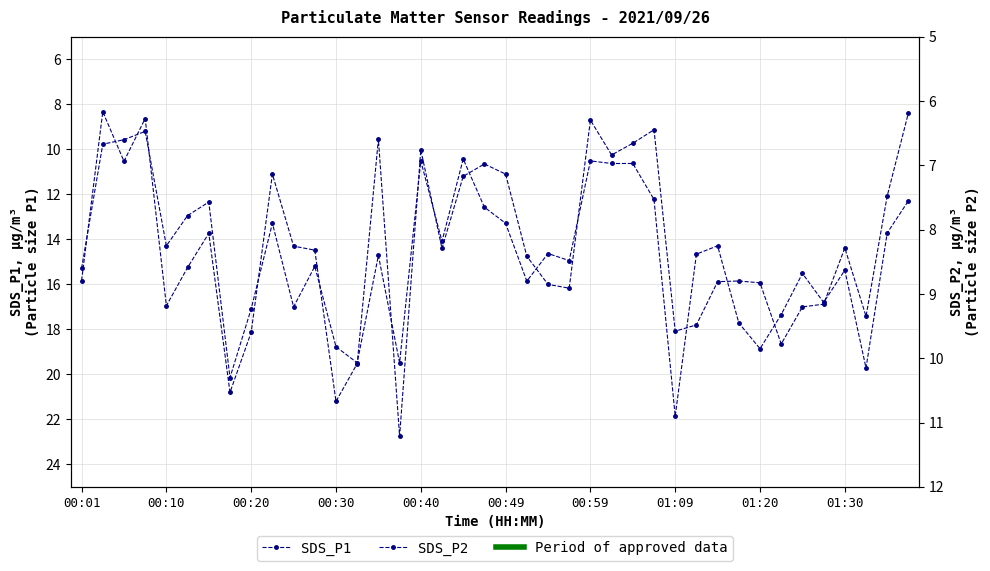

True or false: SDS_P2 and SDS_P1 cross at least once.

False